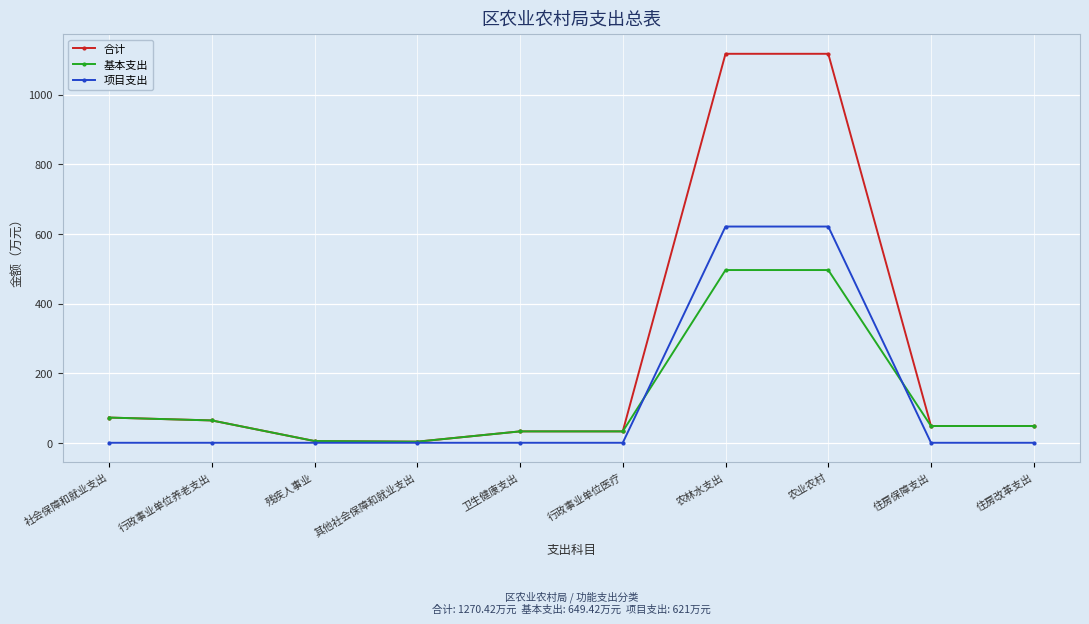

Rank the series by their maximum value, from highest to lowest.

合计, 项目支出, 基本支出